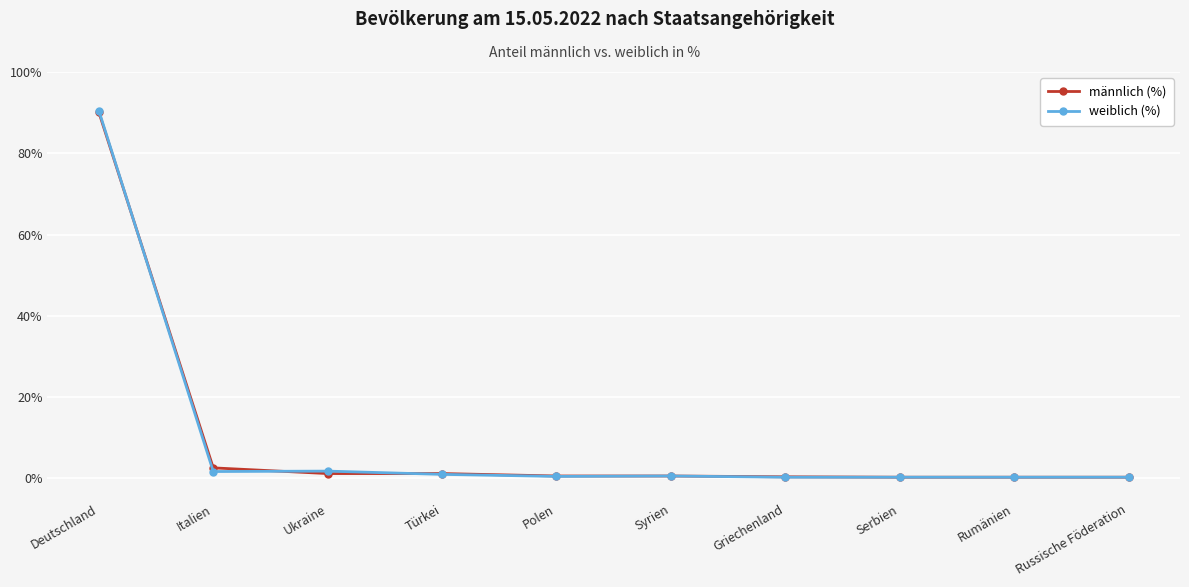

What is the total value across all series at Italien?

4.3